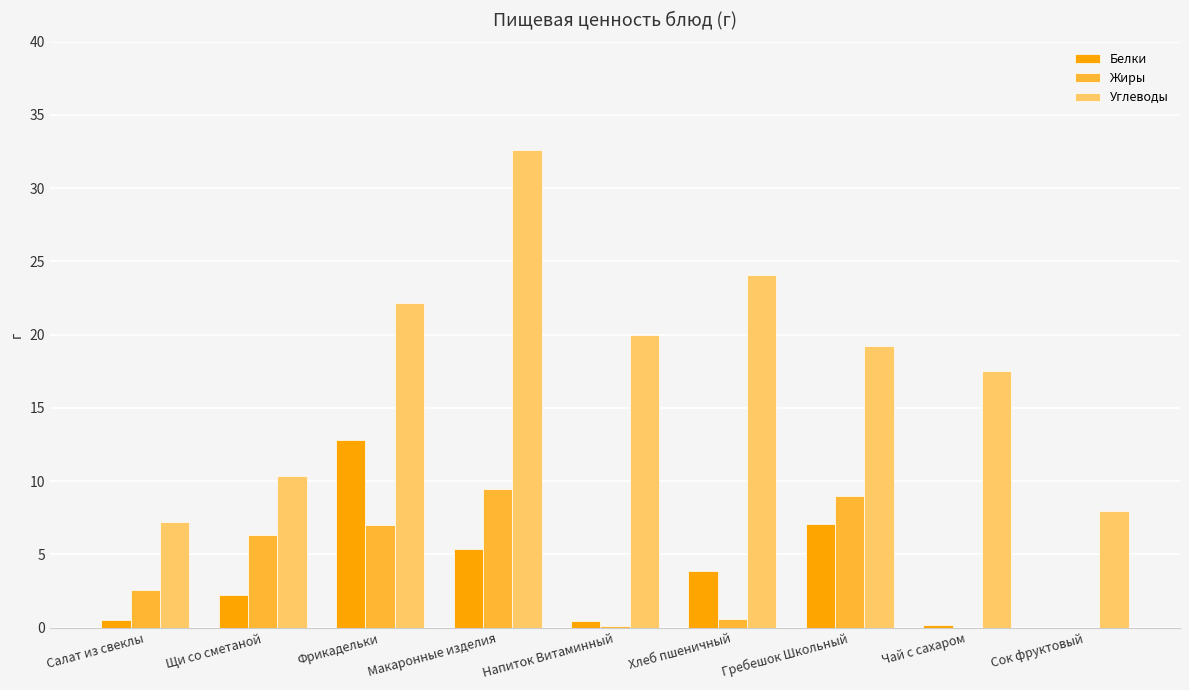

Between Макаронные изделия and Гребешок Школьный, which series saw the biggest shift?

Углеводы